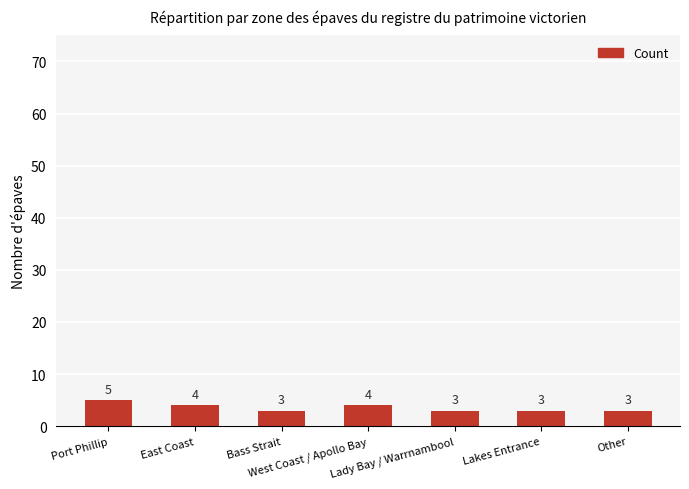

What is the label of the 7th bar from the left?

Other